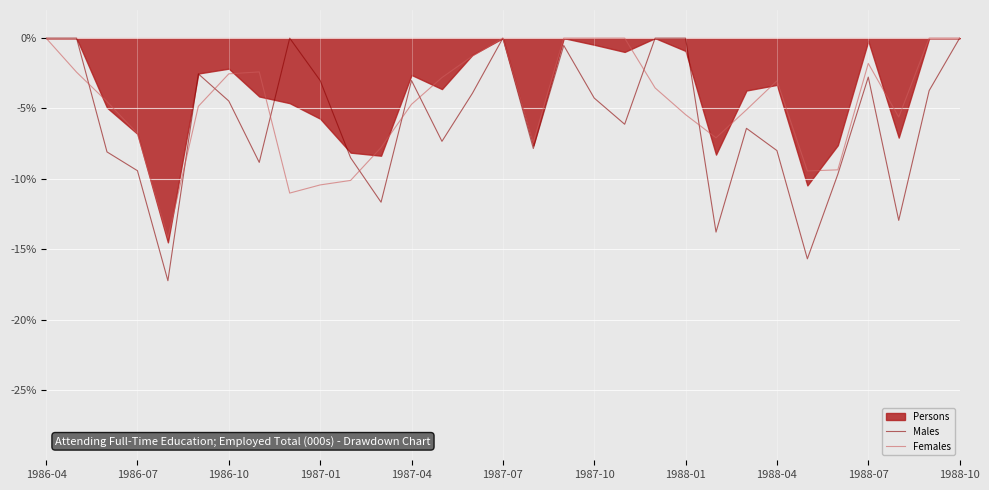

The value of Females at 1986-04 is 0.0. True or false?

True